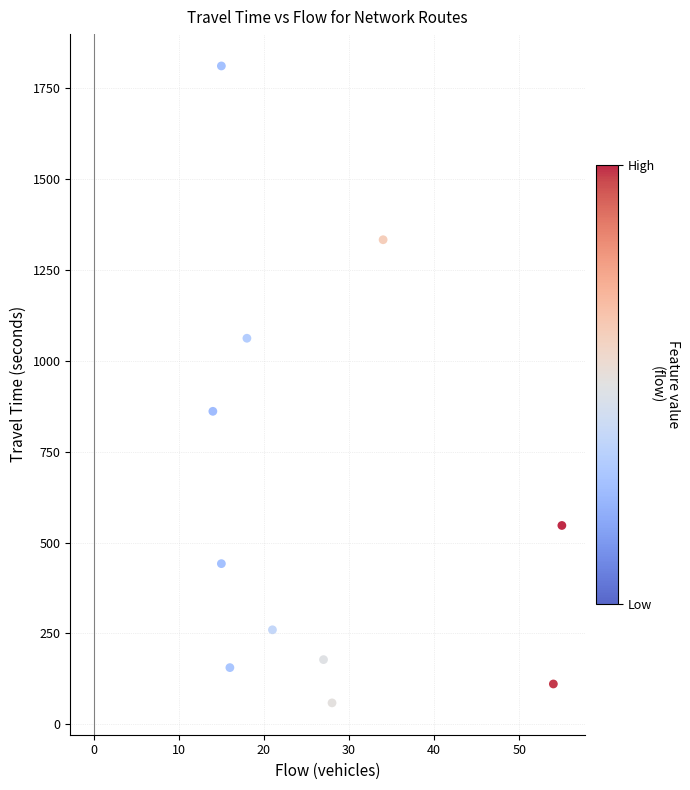

What Y value in the scatter plot is closest to 935?

861